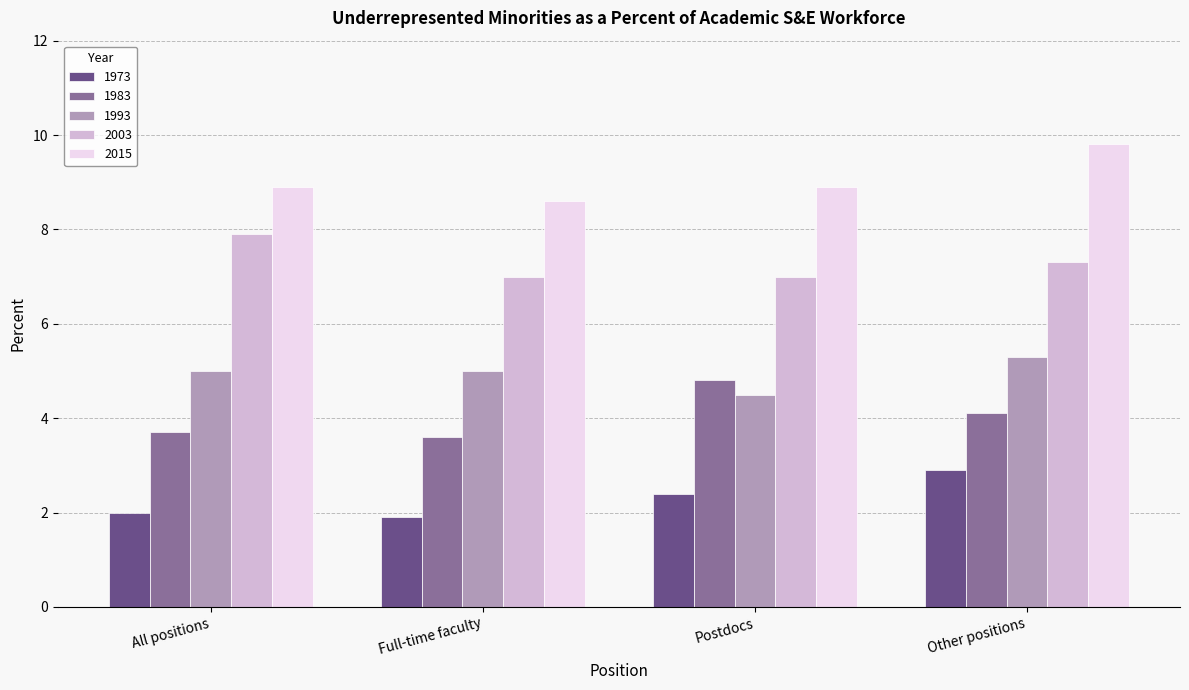

What is the difference between the maximum and minimum values in the 1983 series?

1.2